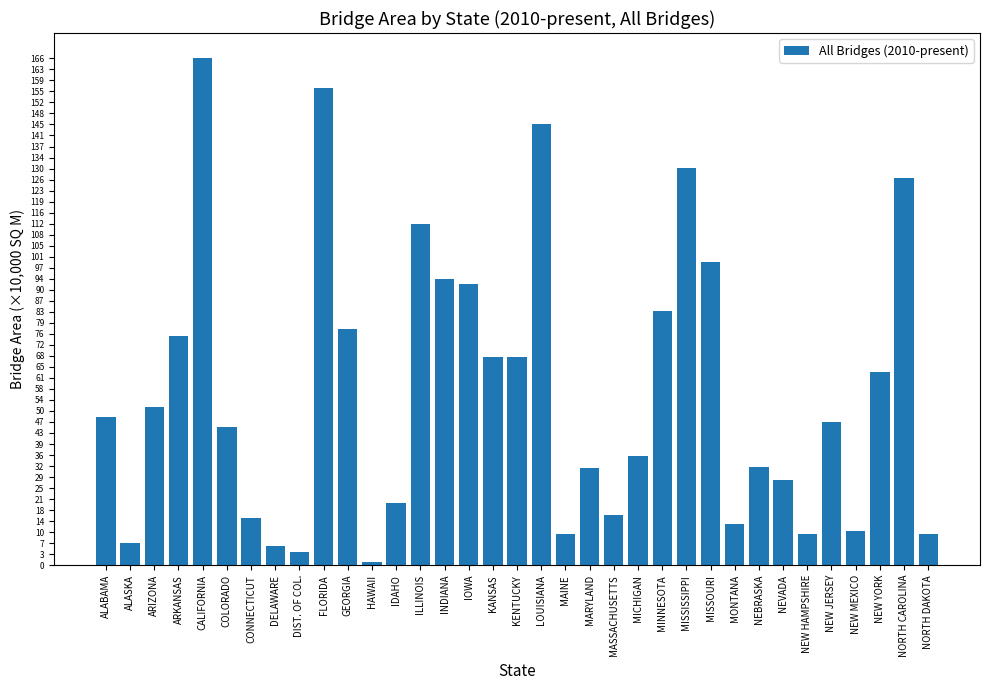

List the labels in order of value, largest first.

CALIFORNIA, FLORIDA, LOUISIANA, MISSISSIPPI, NORTH CAROLINA, ILLINOIS, MISSOURI, INDIANA, IOWA, MINNESOTA, GEORGIA, ARKANSAS, KENTUCKY, KANSAS, NEW YORK, ARIZONA, ALABAMA, NEW JERSEY, COLORADO, MICHIGAN, NEBRASKA, MARYLAND, NEVADA, IDAHO, MASSACHUSETTS, CONNECTICUT, MONTANA, NEW MEXICO, MAINE, NEW HAMPSHIRE, NORTH DAKOTA, ALASKA, DELAWARE, DIST. OF COL., HAWAII